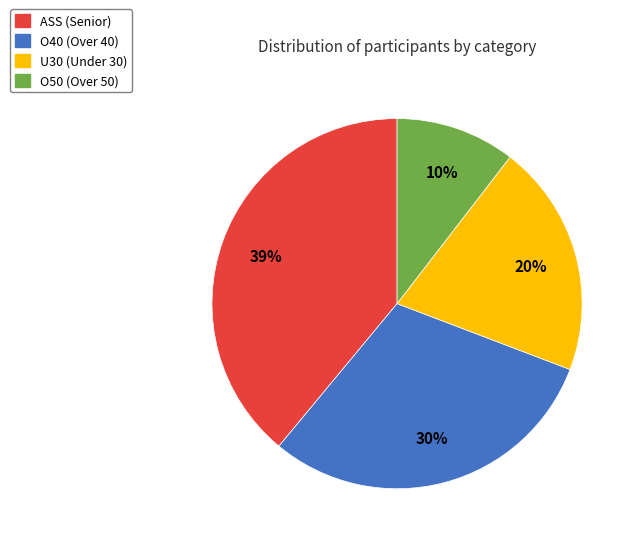

Combined, do O50 and ASS account for over 50%?

No